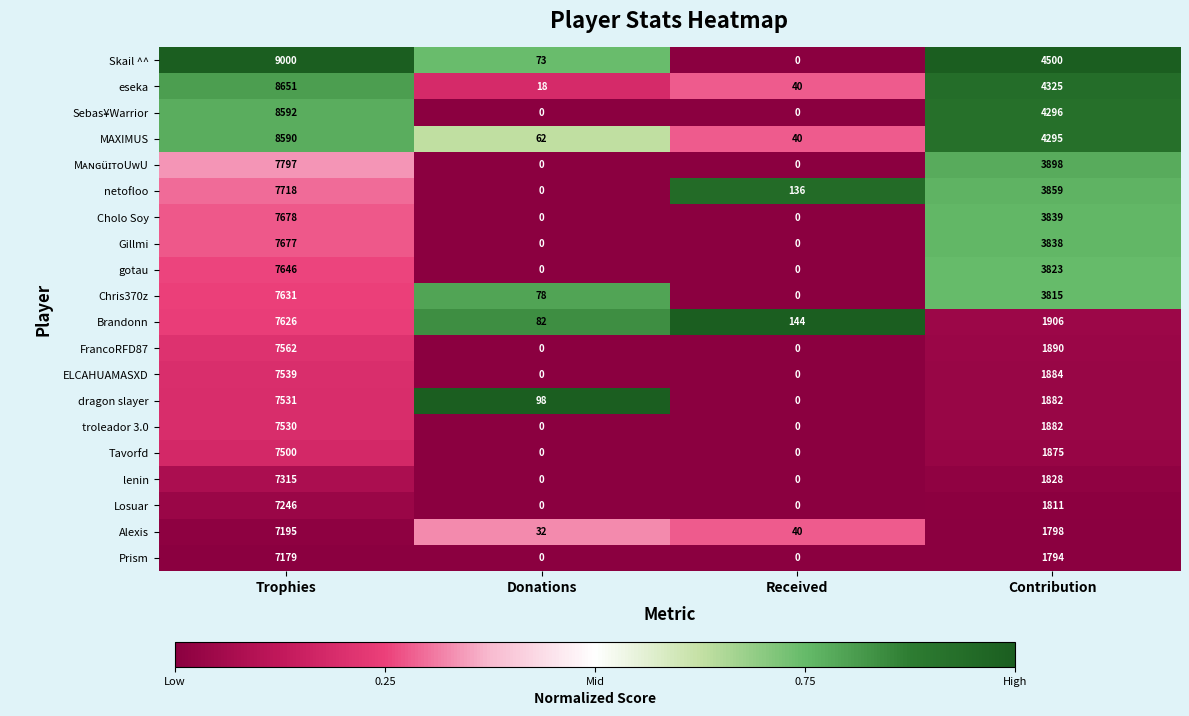

How many data points does each series have?

4